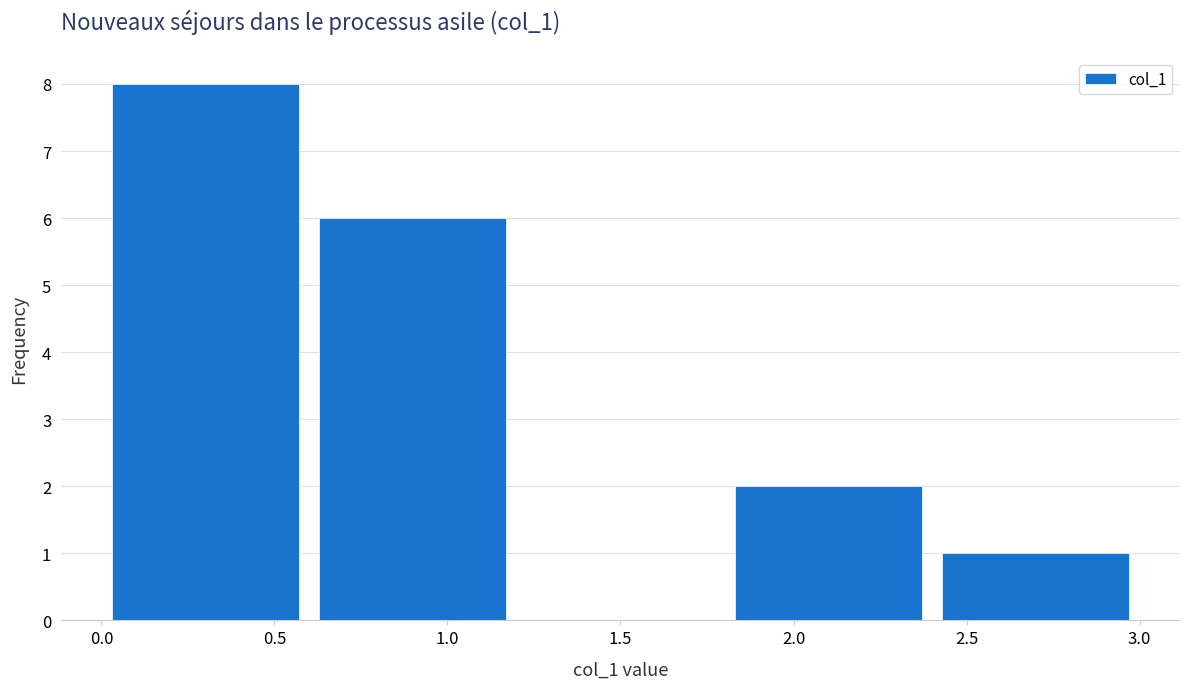

How tall is the bar that spans 0.0 to 0.6 on the x-axis? The values are not printed on the chart, so give them approximately, as read against the axis.

8